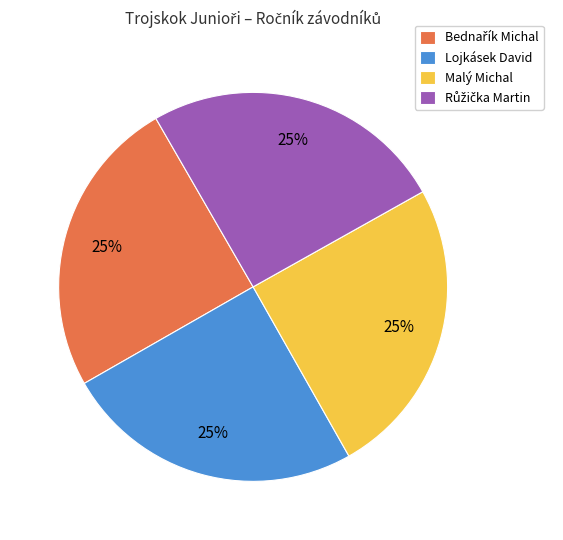

Is it true that Malý Michal is 30% of the pie?

False